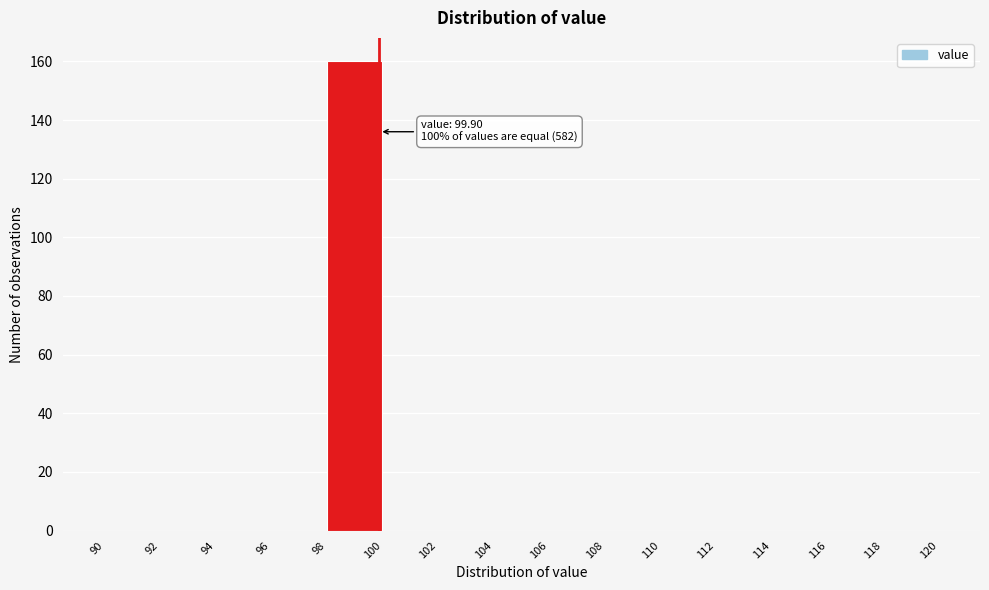

Which range on the x-axis has the tallest bar?

98 to 100